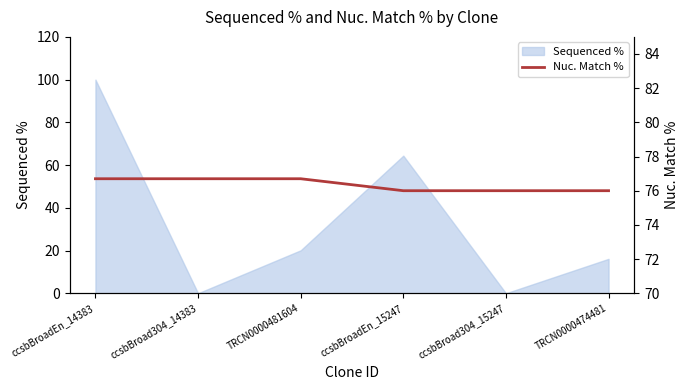

What is the difference between the maximum and minimum values?

0.7